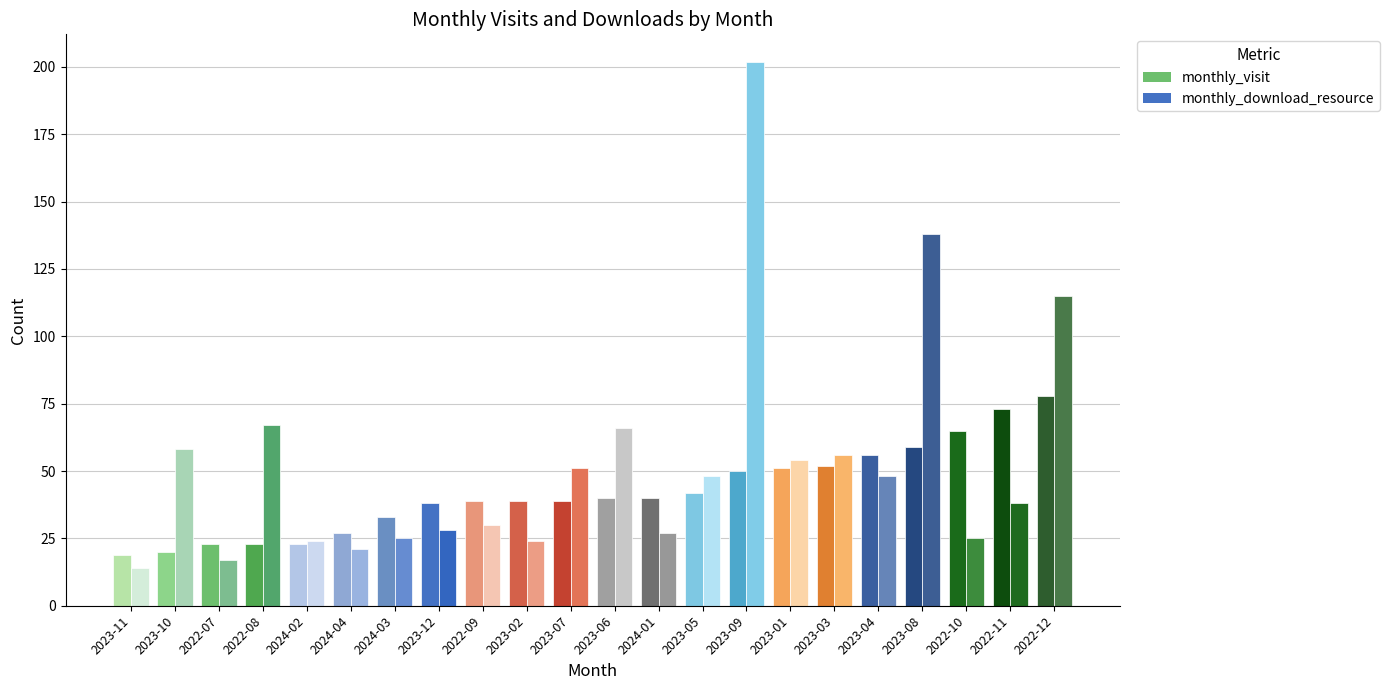

List the series in order of their peak value, lowest first.

monthly_visit, monthly_download_resource